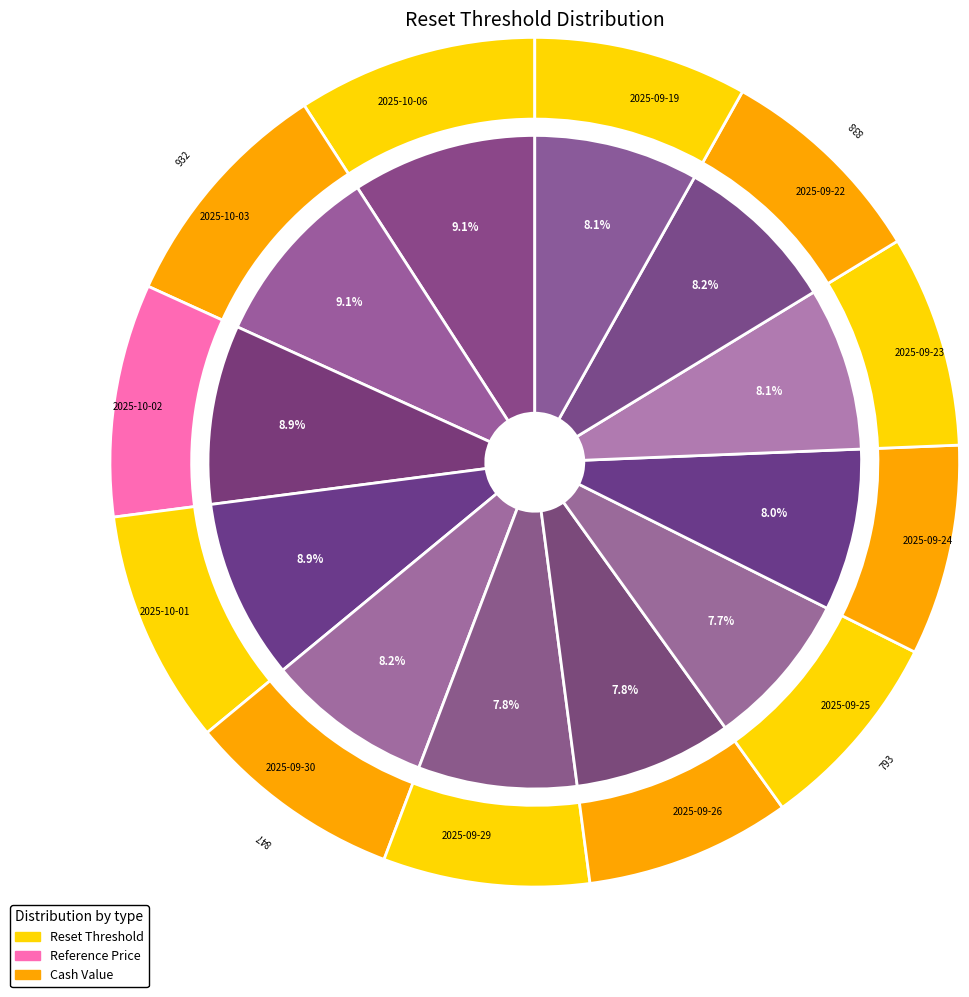

Which has a higher value, 2025-10-06 or 2025-09-23?

2025-10-06